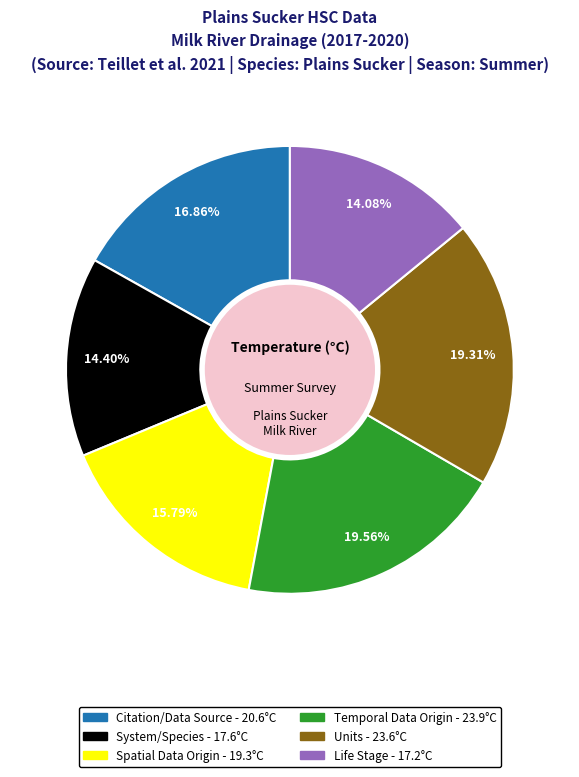

To the nearest percent, what is the difference between the largest and smallest slice percentages?

5%